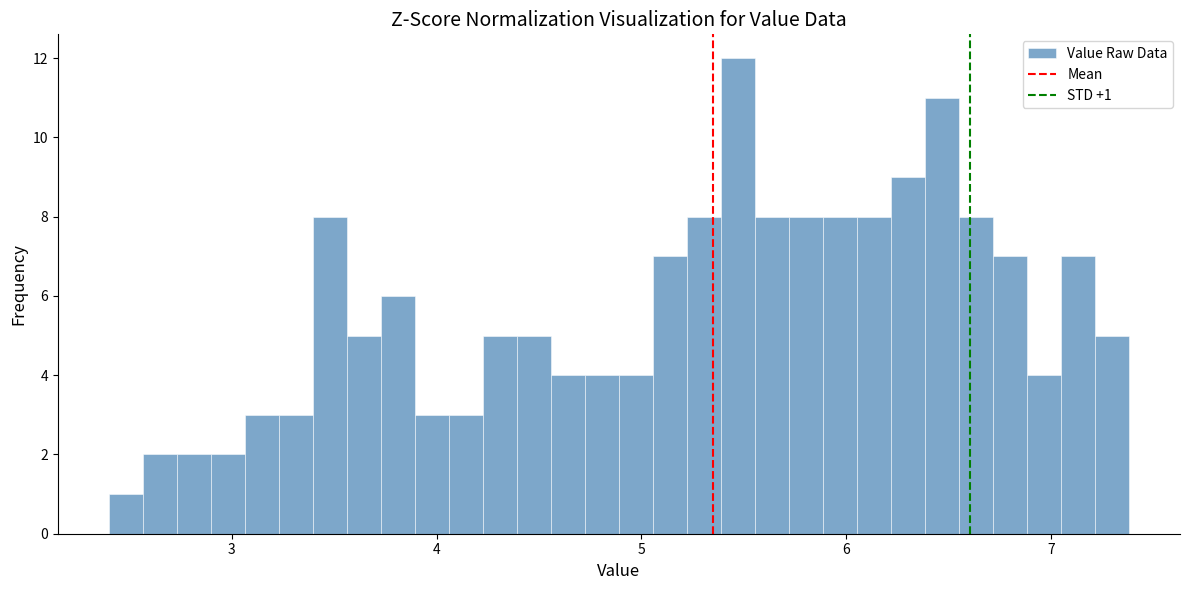

Read against the x-axis, roughly where is the centre of the tallest bar?

5.5